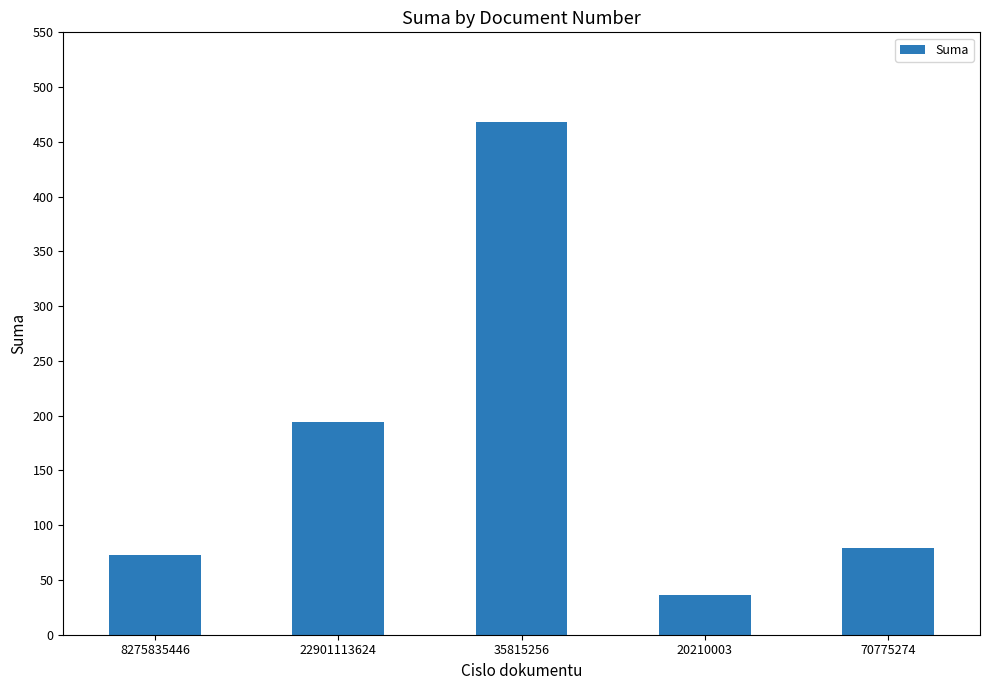

Count the number of categories in the chart.

5